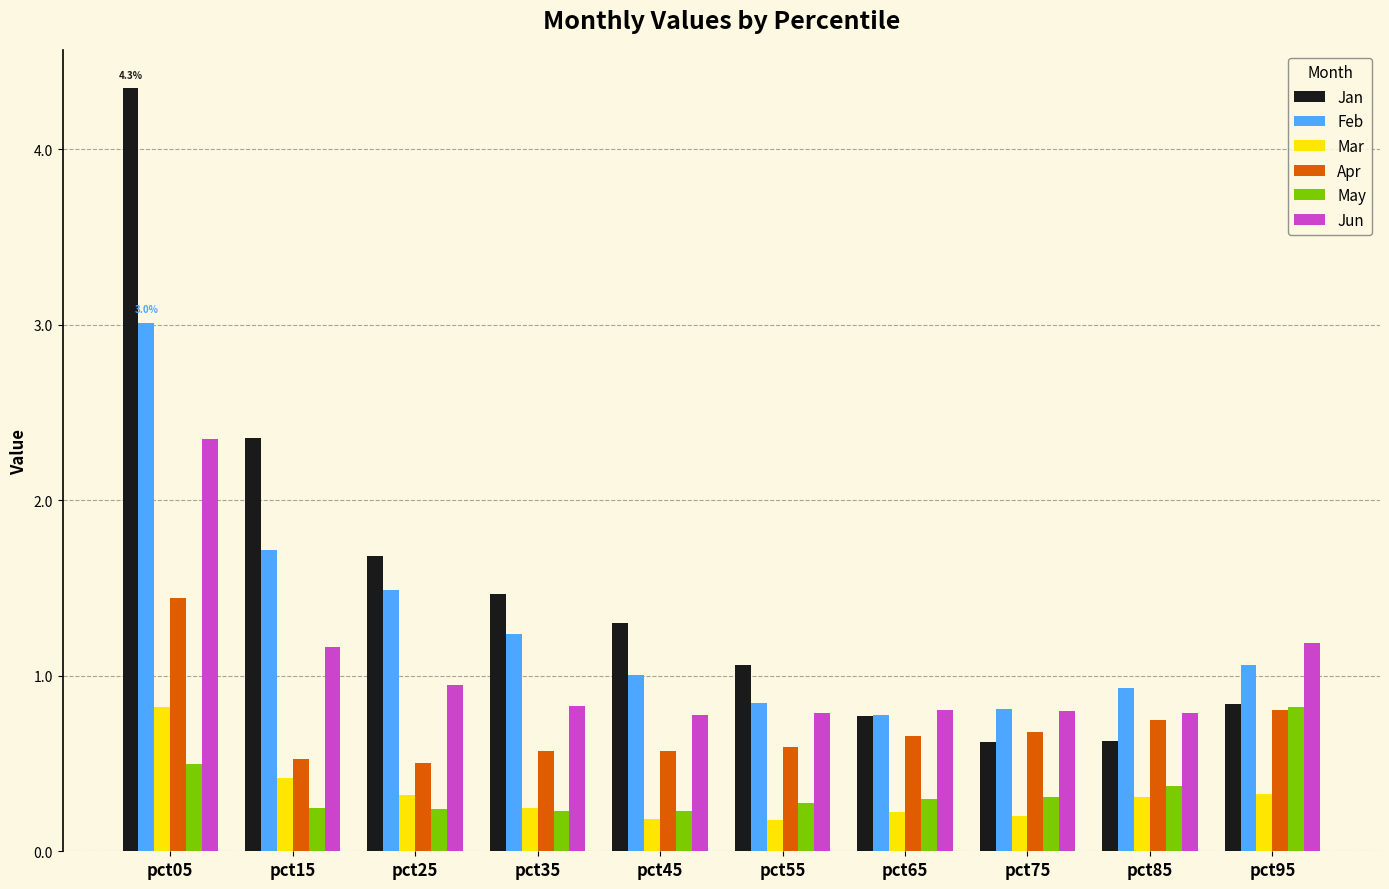

What is the sum of the Feb values at pct45 and pct35?

2.2